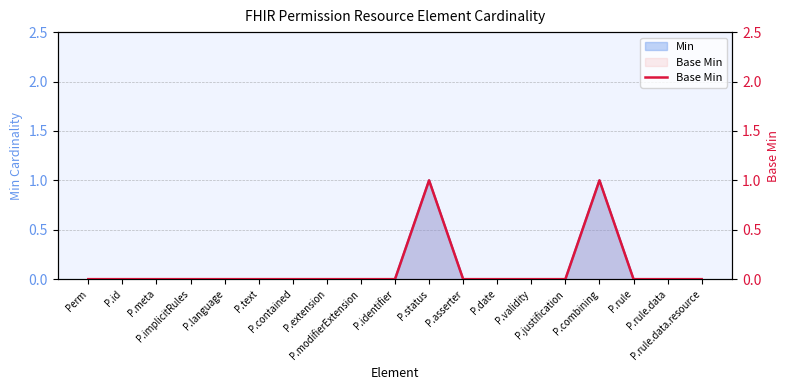

Reading left to right, what are all the values shown in this chart?

0	0	0	0	0	0	0	0	0	0	1	0	0	0	0	1	0	0	0